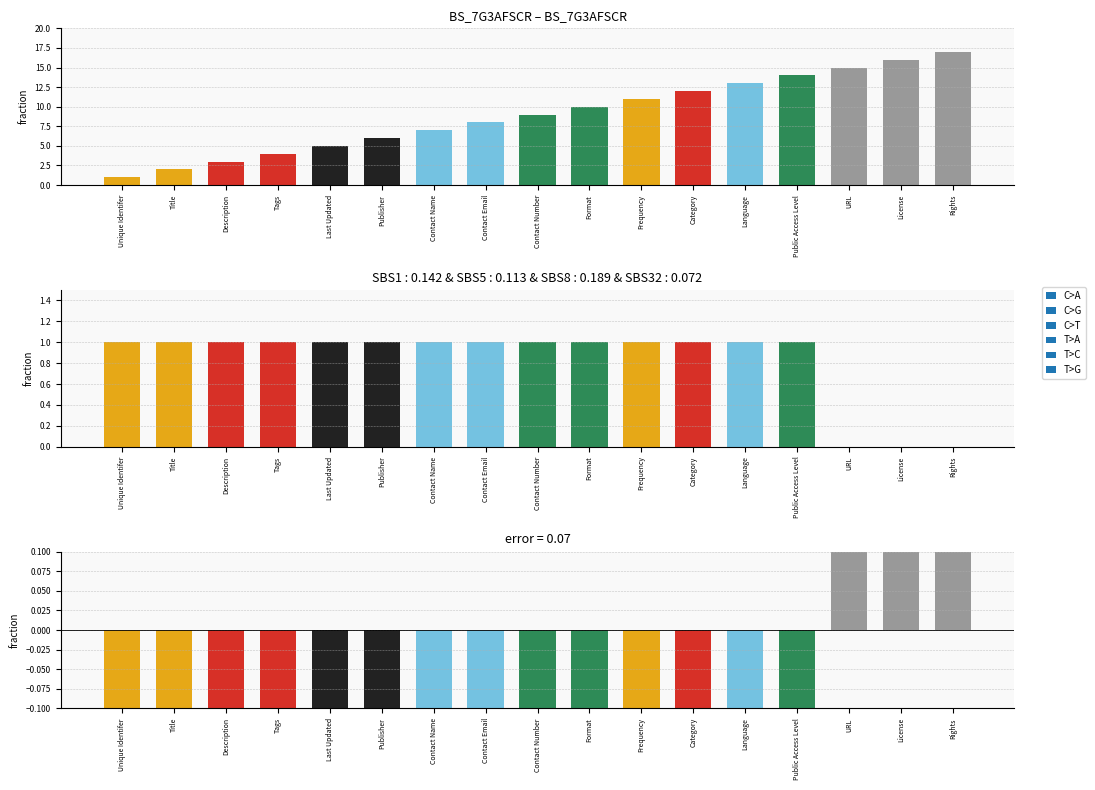

Rank the categories by error value from highest to lowest.

Rights, License, URL, Public Access Level, Language, Category, Frequency, Format, Contact Number, Contact Email, Contact Name, Publisher, Last Updated, Tags, Description, Title, Unique Identifer